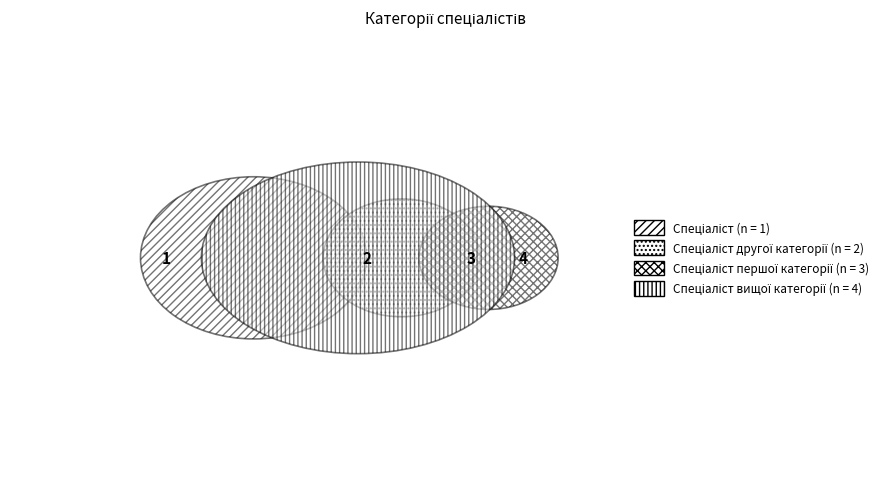

To the nearest percent, what is the combined percentage of Спеціаліст and Спеціаліст другої категорії?

30%